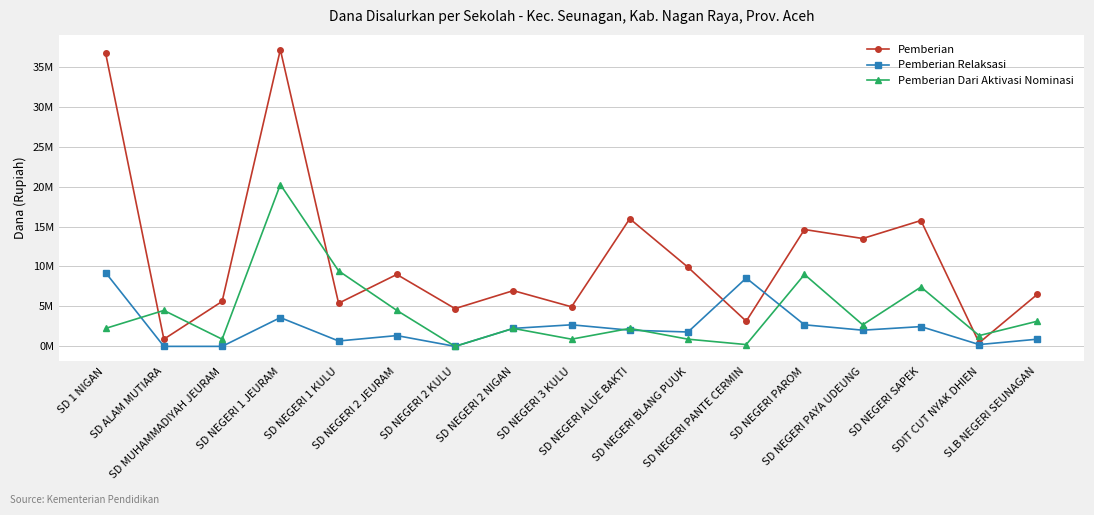

Does the chart have visible grid lines?

Yes